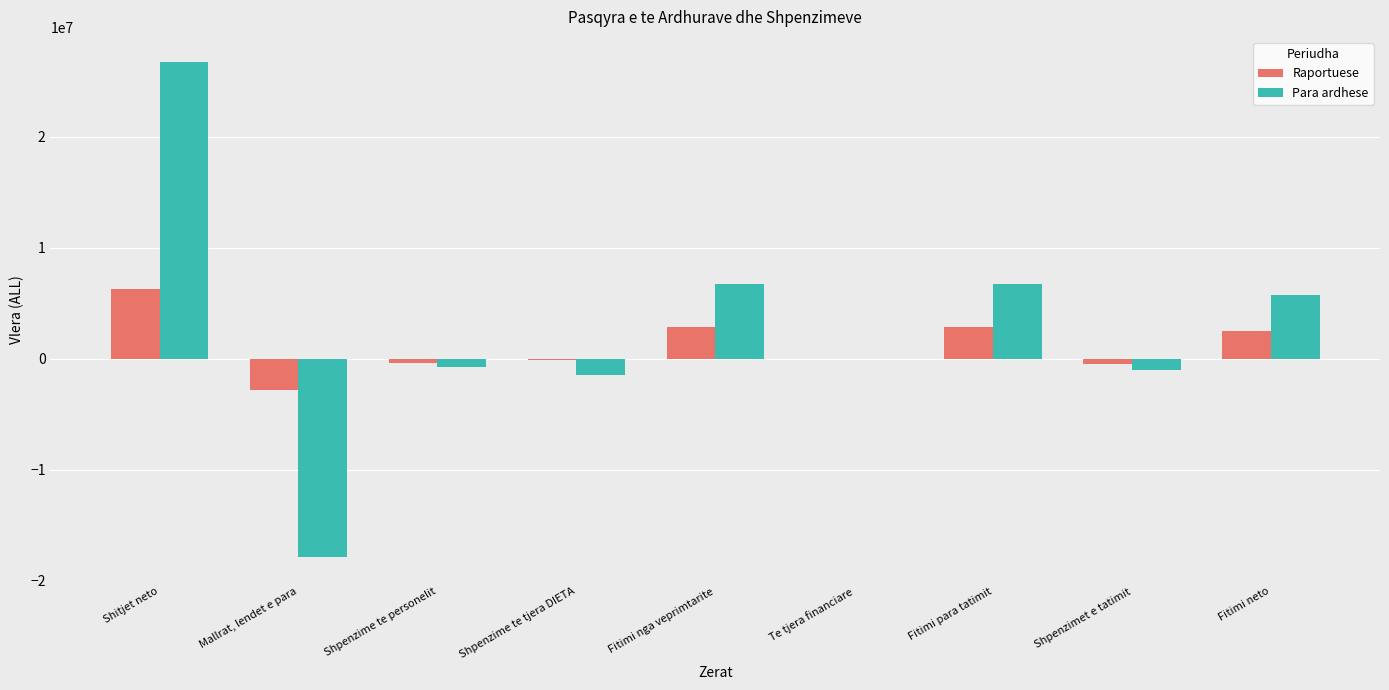

The value of Para ardhese at Shpenzime te personelit is -785603. True or false?

True